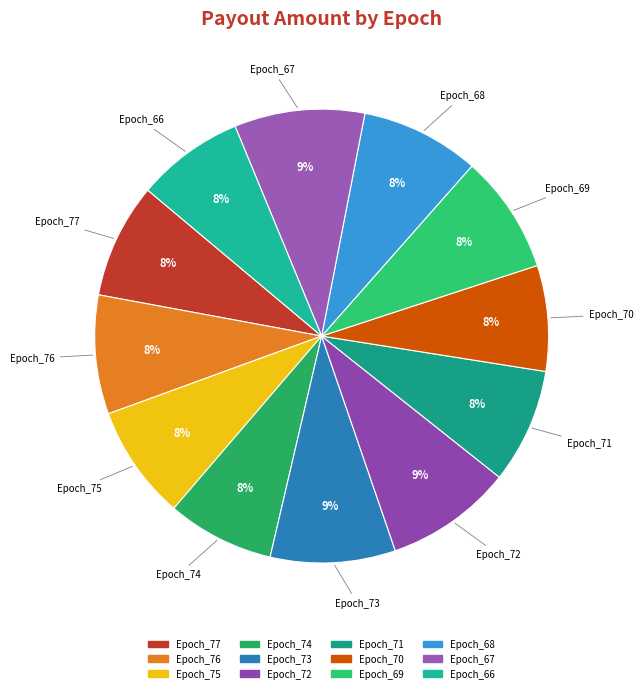

Is there a majority slice in this chart?

No